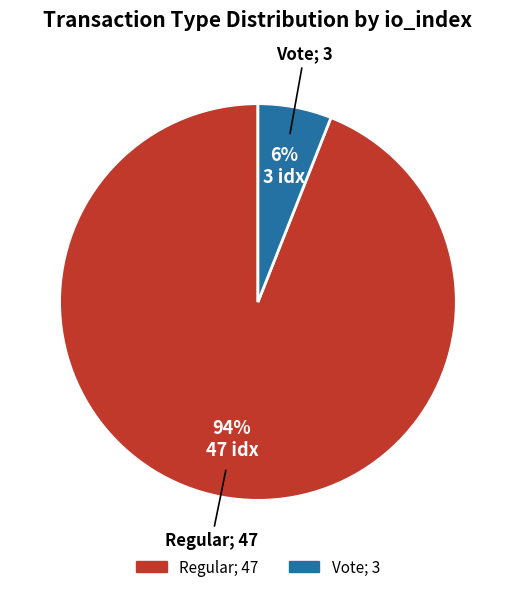

True or false: Vote accounts for 12% of the total.

False